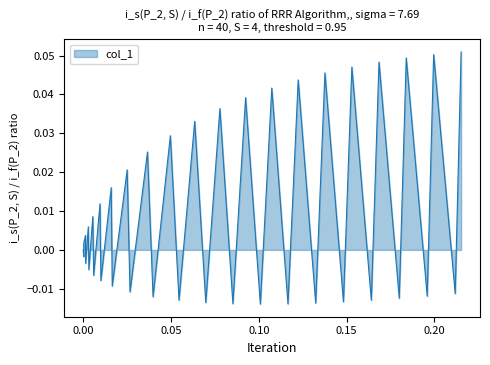

Does the chart display data point markers on the line(s)?

No